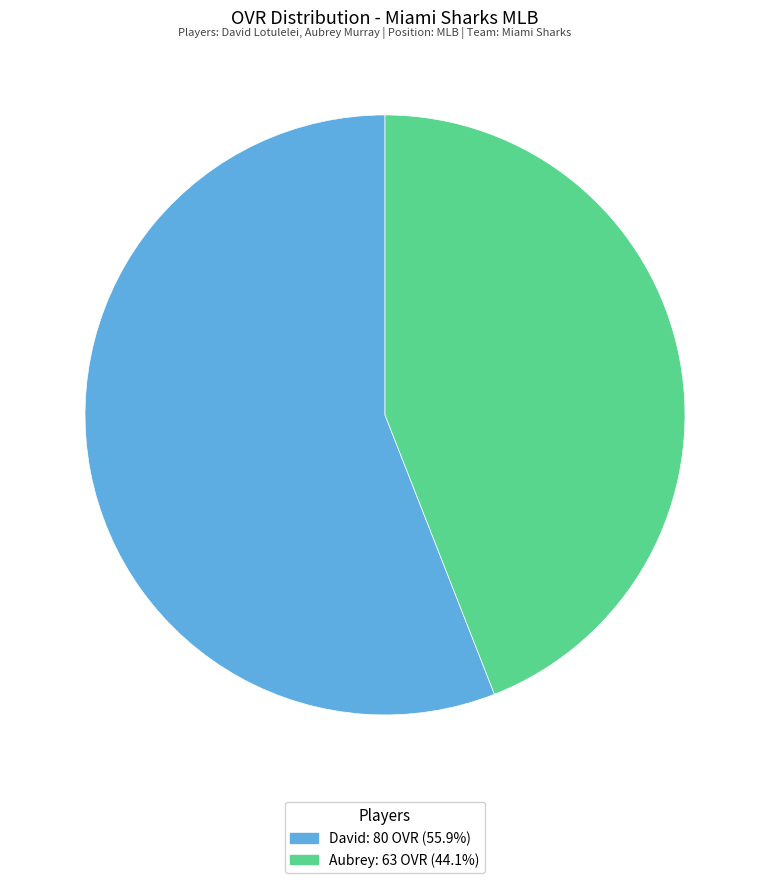

Between David and Aubrey, which is larger?

David